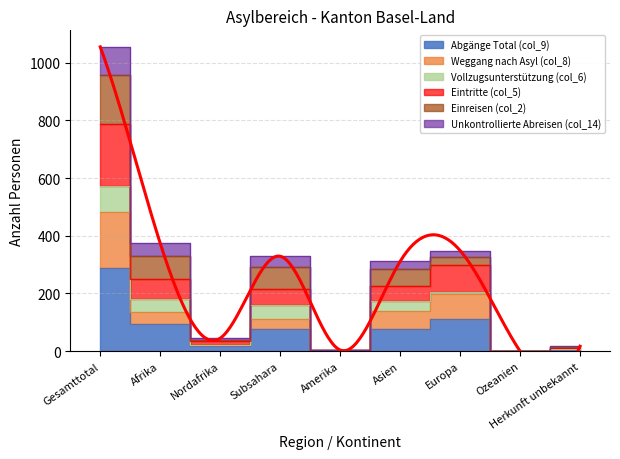

At which category is the sum across all series the highest?

Gesamttotal